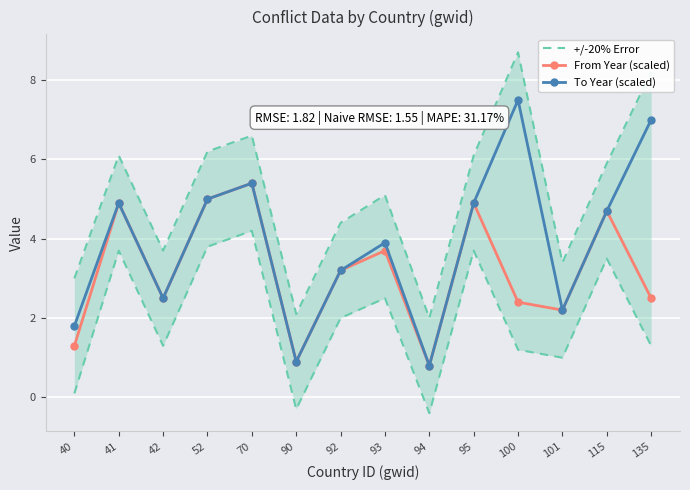

List the labels in order of From Year (scaled) value, largest first.

70, 52, 41, 95, 115, 93, 92, 42, 135, 100, 101, 40, 90, 94